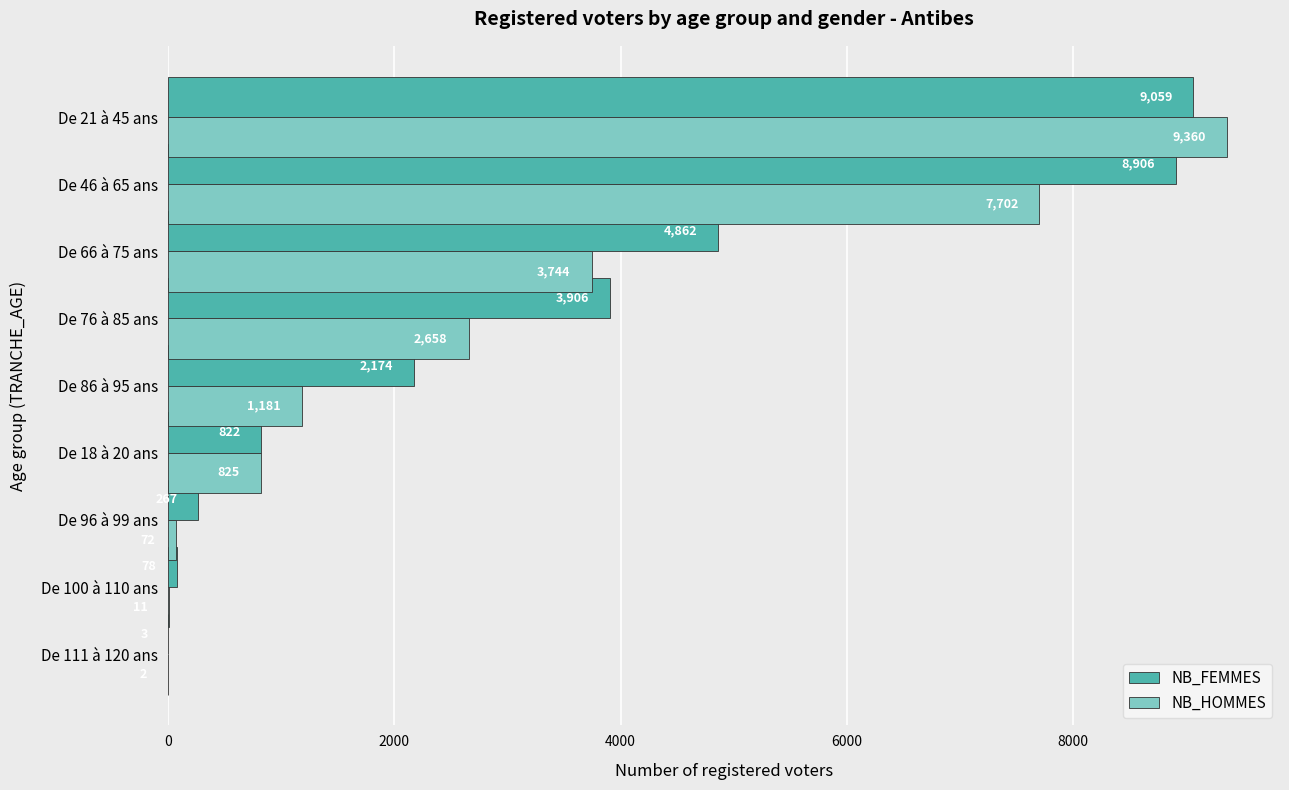

What is the approximate value of NB_HOMMES at De 86 à 95 ans?

1181